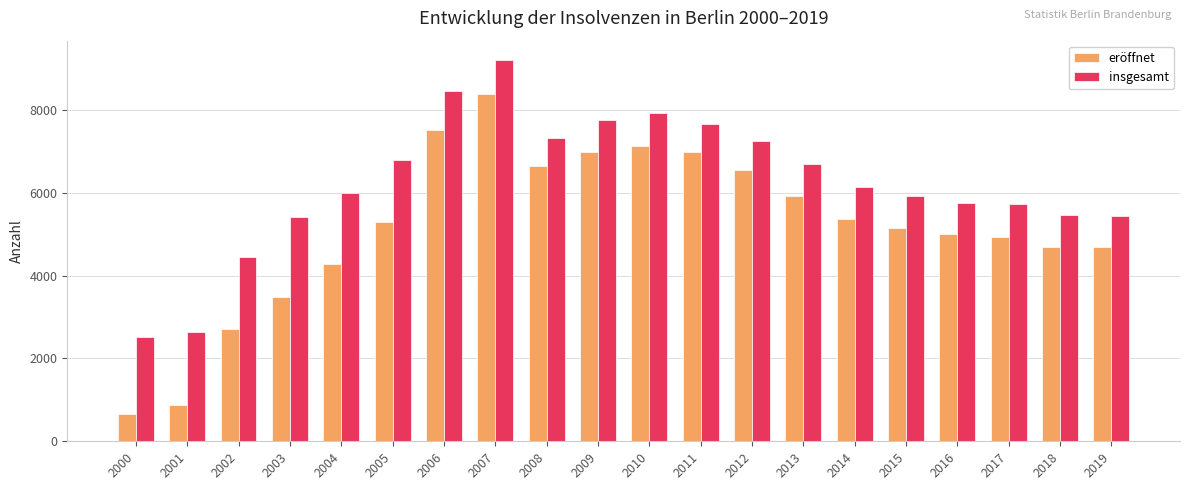

What is the sum of all eröffnet values?

103139